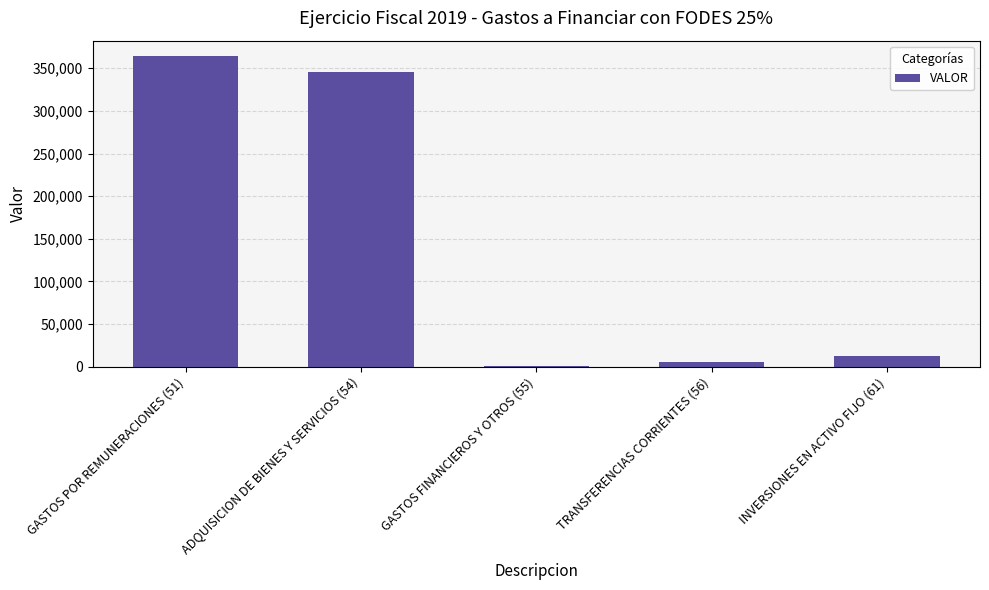

Is it true that the value at ADQUISICION DE BIENES Y SERVICIOS (54) is 462105.1?

False